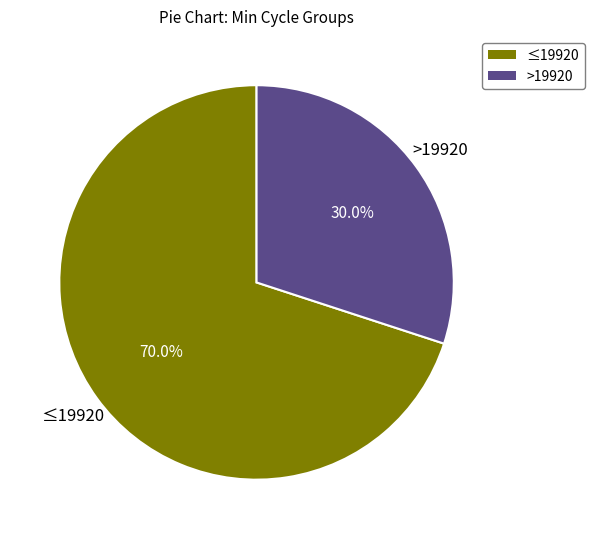

Is there a majority slice in this chart?

Yes